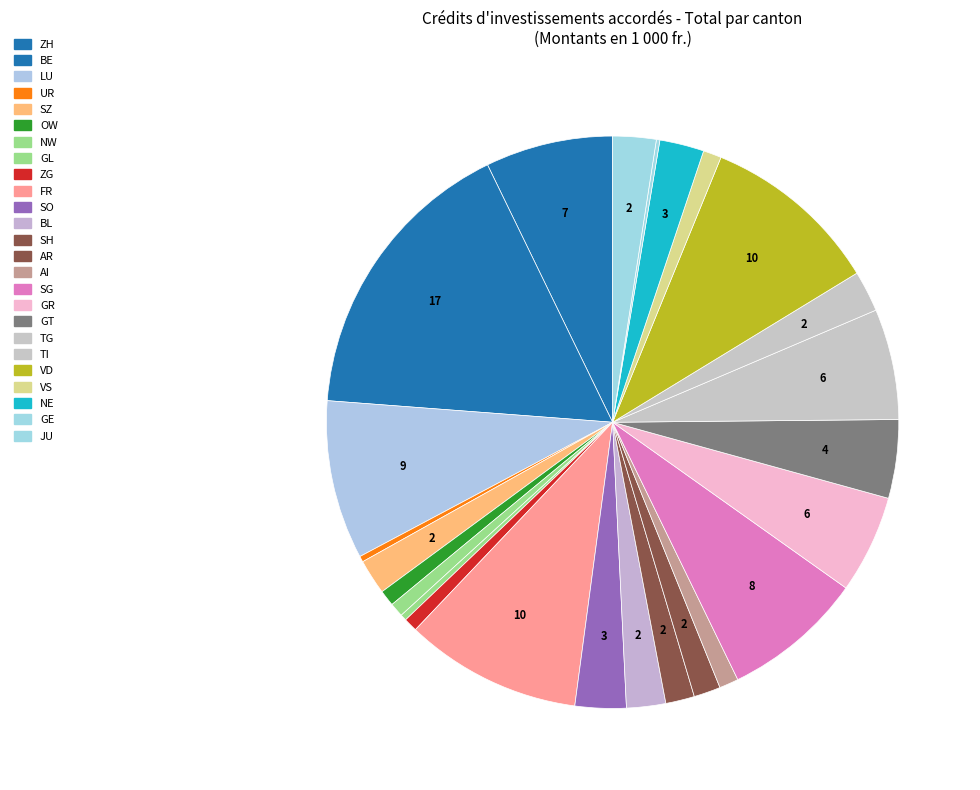

Which slice is the largest?

BE